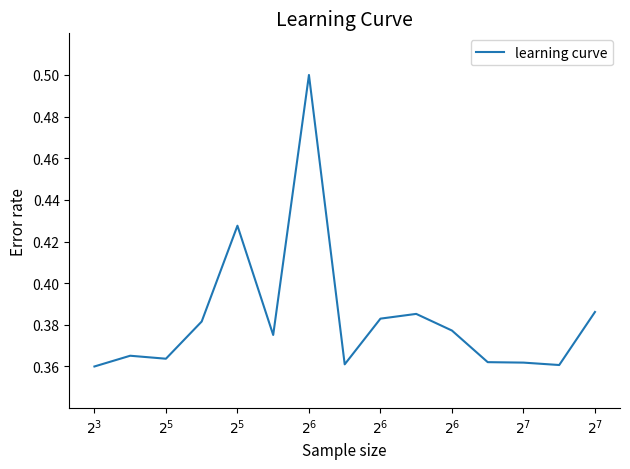

What is the greatest value displayed?

0.5